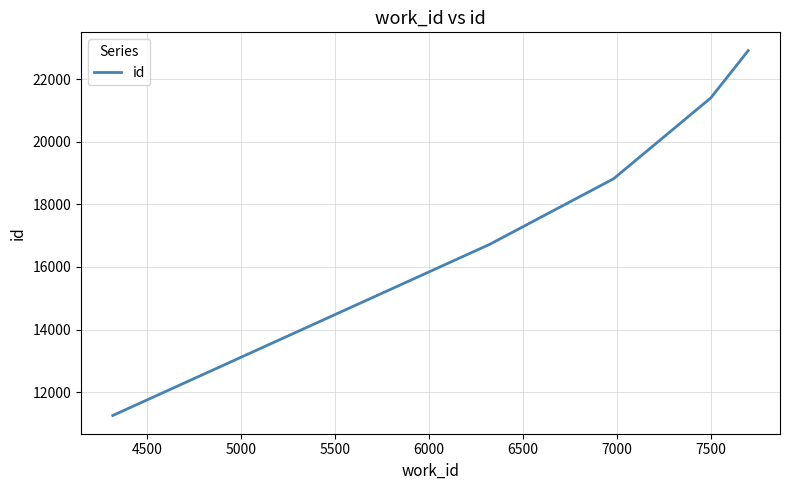

What is the difference between the maximum and minimum values?

11656